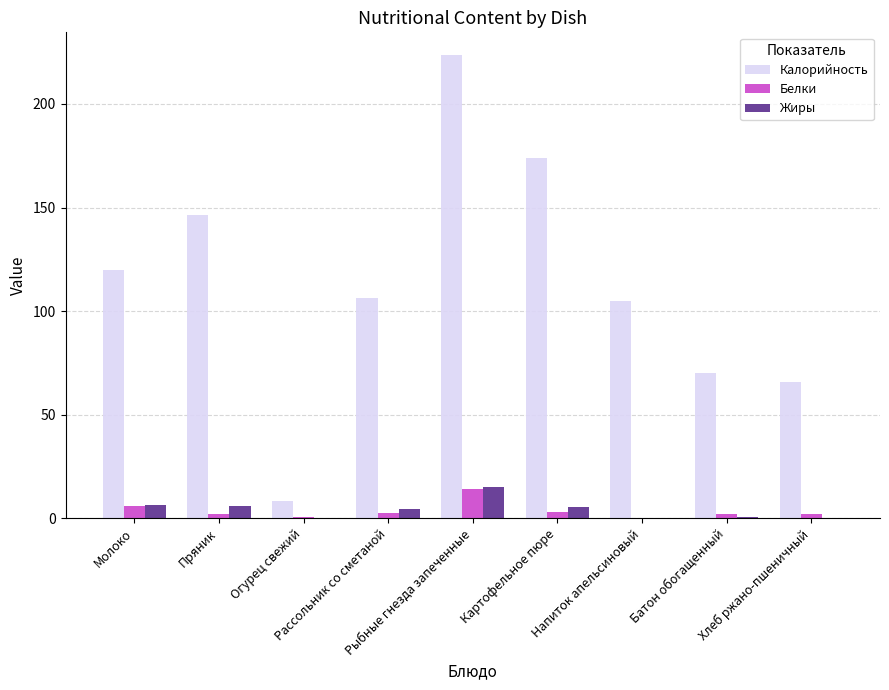

Where is Калорийность nearest to the value 115?

Молоко